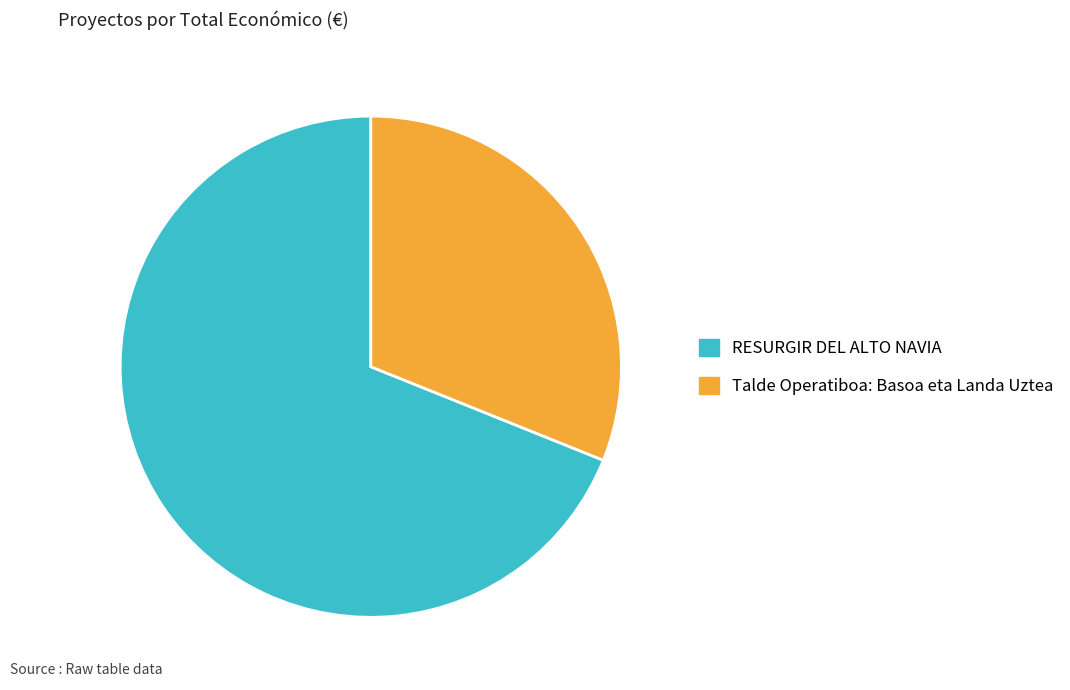

Which slice represents more than half of the pie?

RESURGIR DEL ALTO NAVIA